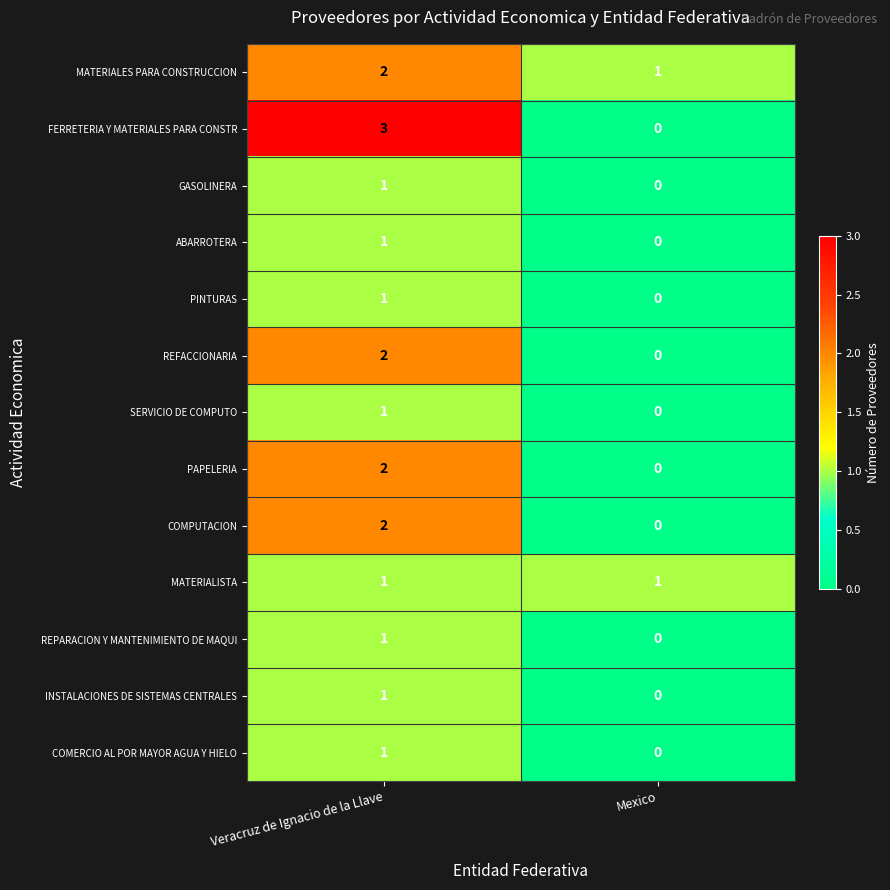

Reading left to right, list all the values displayed in this chart.

MATERIALES PARA CONSTRUCCION: Veracruz de Ignacio de la Llave=2	Mexico=1
FERRETERIA Y MATERIALES PARA CONSTR: Veracruz de Ignacio de la Llave=3	Mexico=0
GASOLINERA: Veracruz de Ignacio de la Llave=1	Mexico=0
ABARROTERA: Veracruz de Ignacio de la Llave=1	Mexico=0
PINTURAS: Veracruz de Ignacio de la Llave=1	Mexico=0
REFACCIONARIA: Veracruz de Ignacio de la Llave=2	Mexico=0
SERVICIO DE COMPUTO: Veracruz de Ignacio de la Llave=1	Mexico=0
PAPELERIA: Veracruz de Ignacio de la Llave=2	Mexico=0
COMPUTACION: Veracruz de Ignacio de la Llave=2	Mexico=0
MATERIALISTA: Veracruz de Ignacio de la Llave=1	Mexico=1
REPARACION Y MANTENIMIENTO DE MAQUI: Veracruz de Ignacio de la Llave=1	Mexico=0
INSTALACIONES DE SISTEMAS CENTRALES: Veracruz de Ignacio de la Llave=1	Mexico=0
COMERCIO AL POR MAYOR AGUA Y HIELO: Veracruz de Ignacio de la Llave=1	Mexico=0